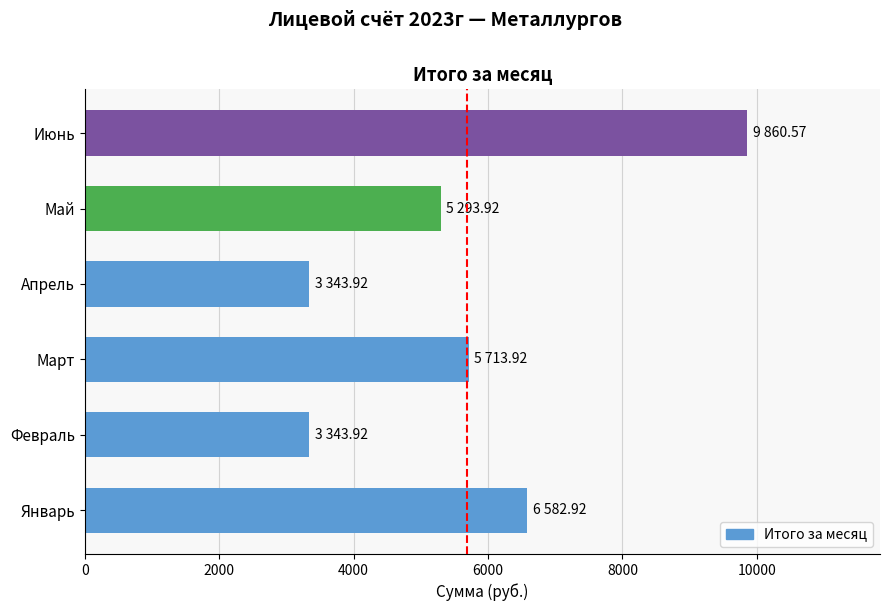

True or false: the data shows 3343.9 at Апрель.

True